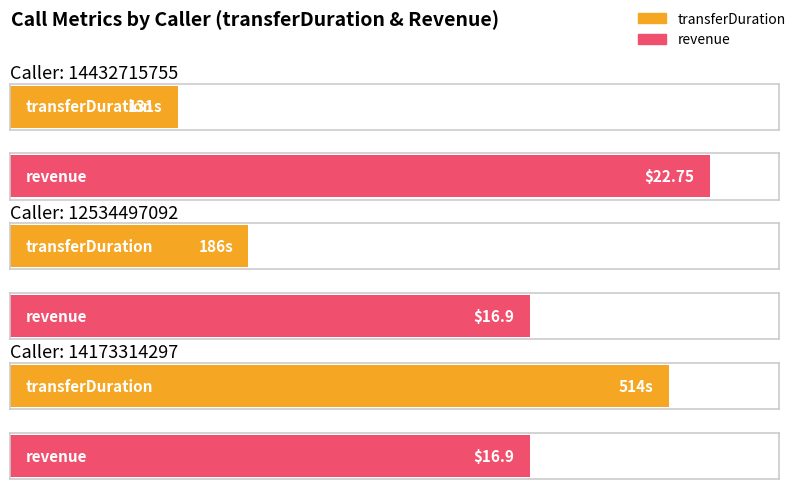

Which has a higher value, 12534497092 or 14173314297?

14173314297